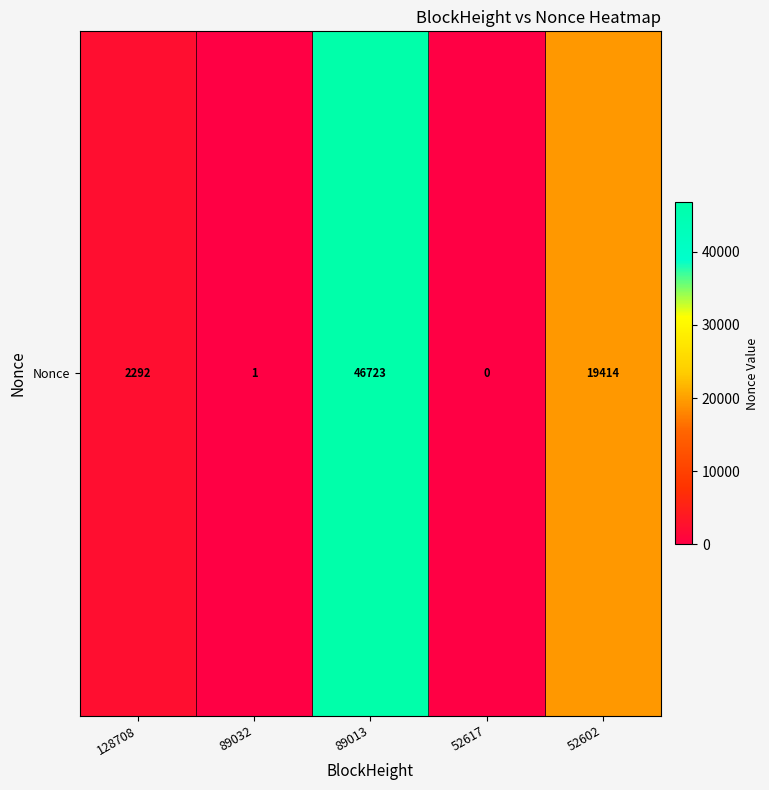

Where does the data first go above 2292?

89013